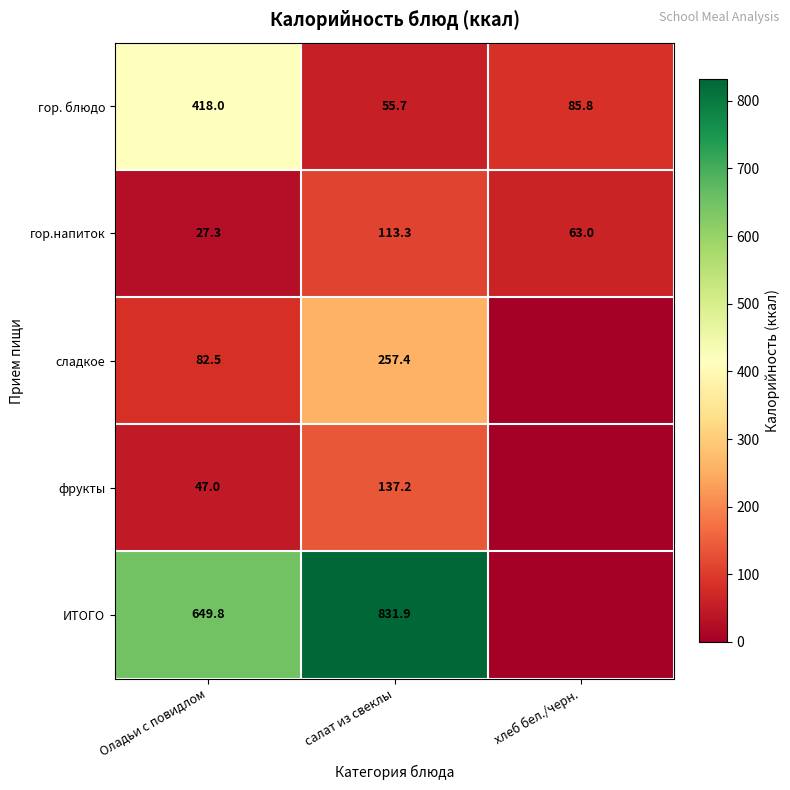

The гор. блюдо series shows 85.8 at хлеб бел./черн.. True or false?

True